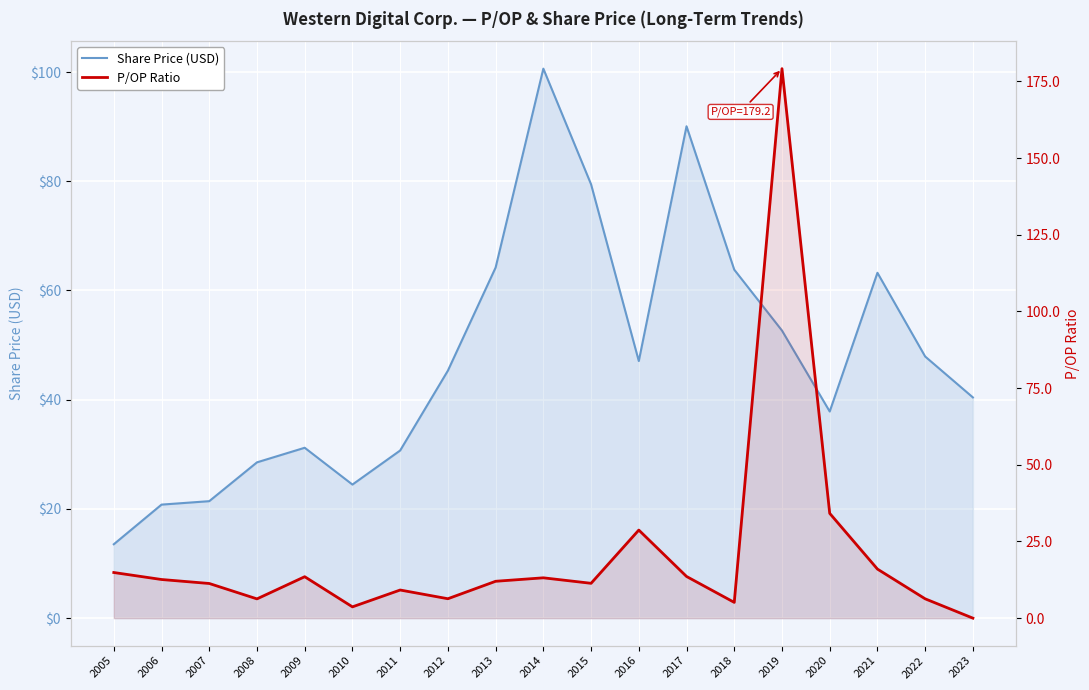

How many interior local peaks does the Share Price (USD) series have?

4